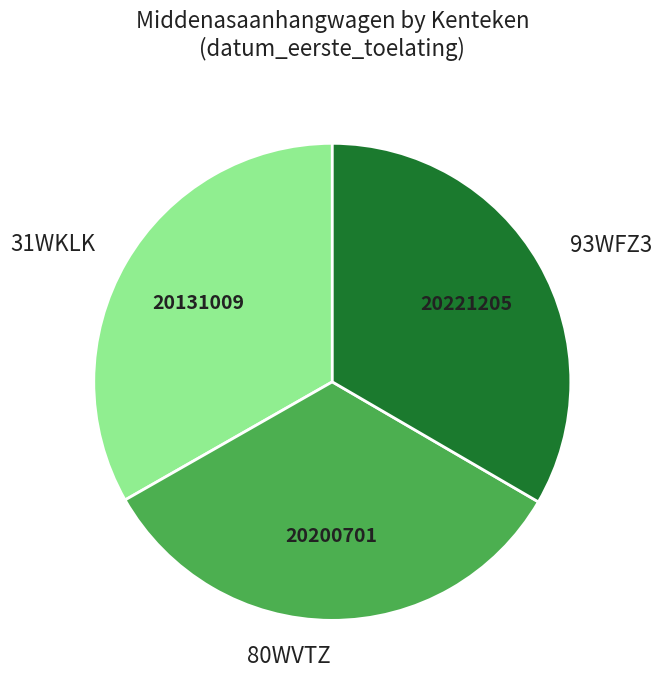

What is the ratio of the value at 80WVTZ to the value at 31WKLK?

1.0